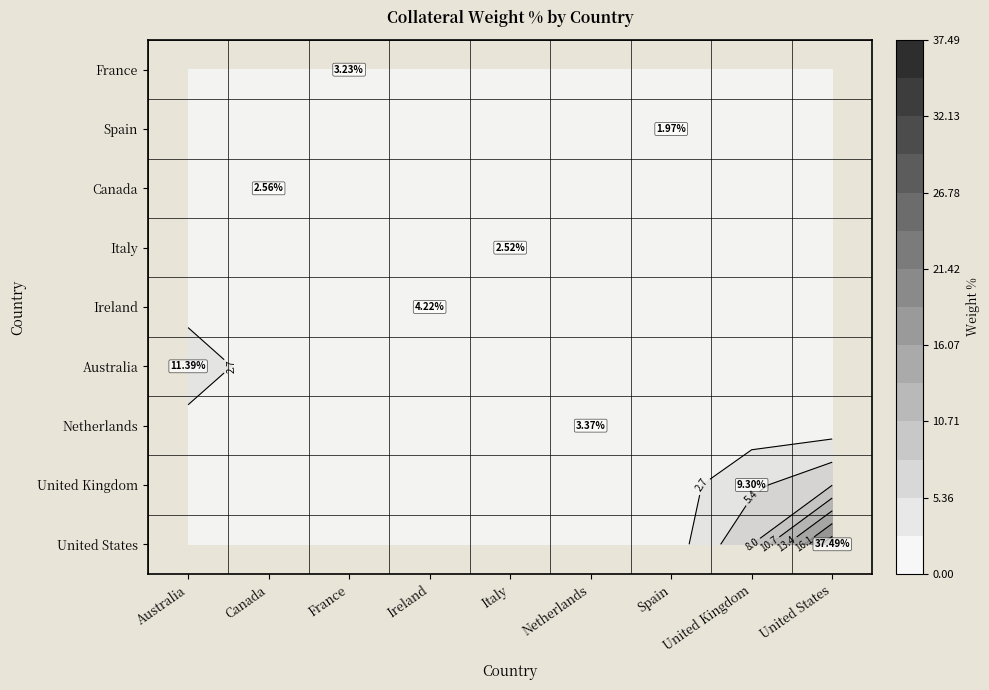

The value of Australia at France is -4.4. True or false?

False